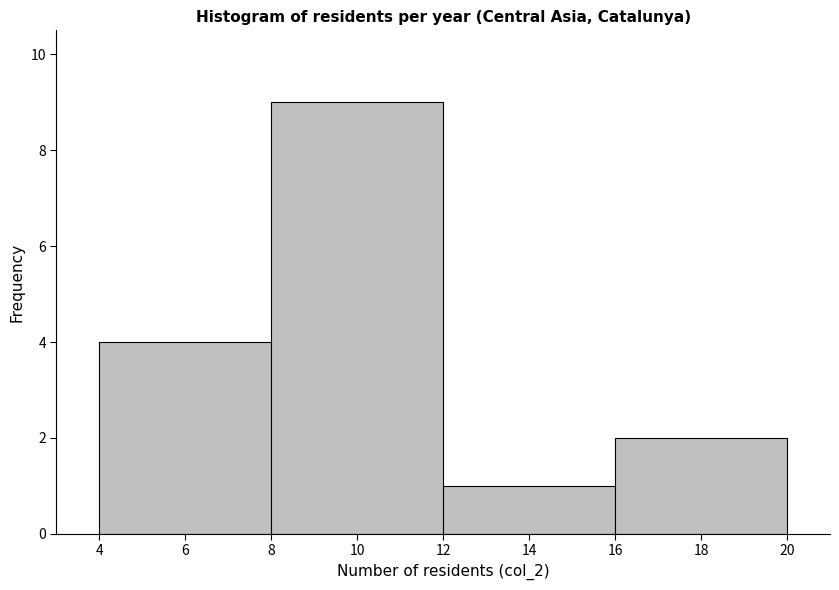

Reading left to right, transcribe this chart: for each bar, give the range it covers on the x-axis and its height. The values are not printed on the chart, so give them approximately, as read against the axis.

4 to 8: 4
8 to 12: 9
12 to 16: 1
16 to 20: 2